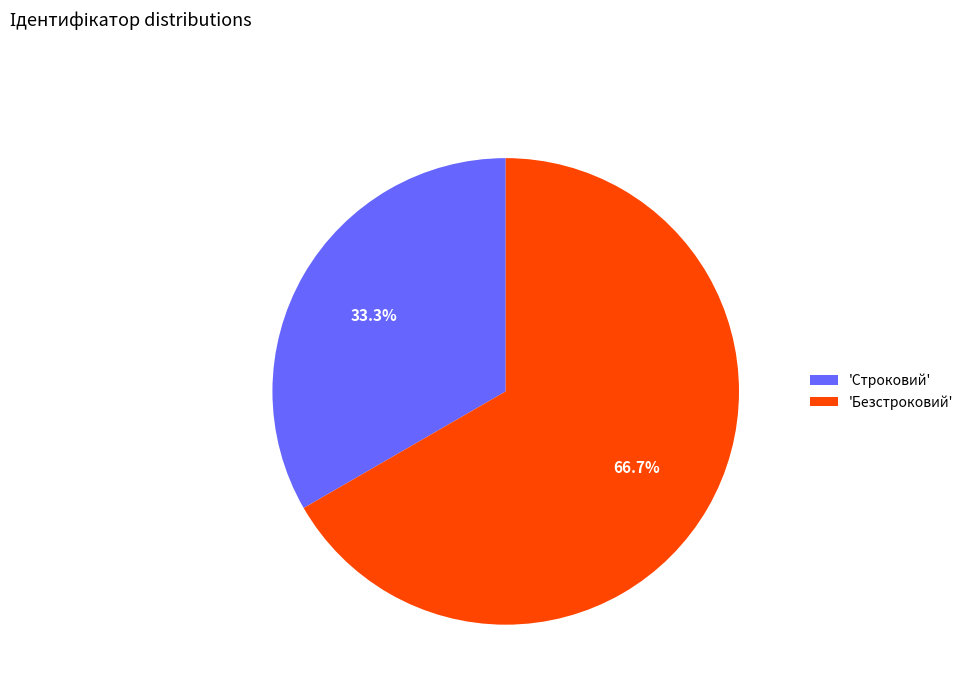

Rank the categories by value from lowest to highest.

'Строковий', 'Безстроковий'